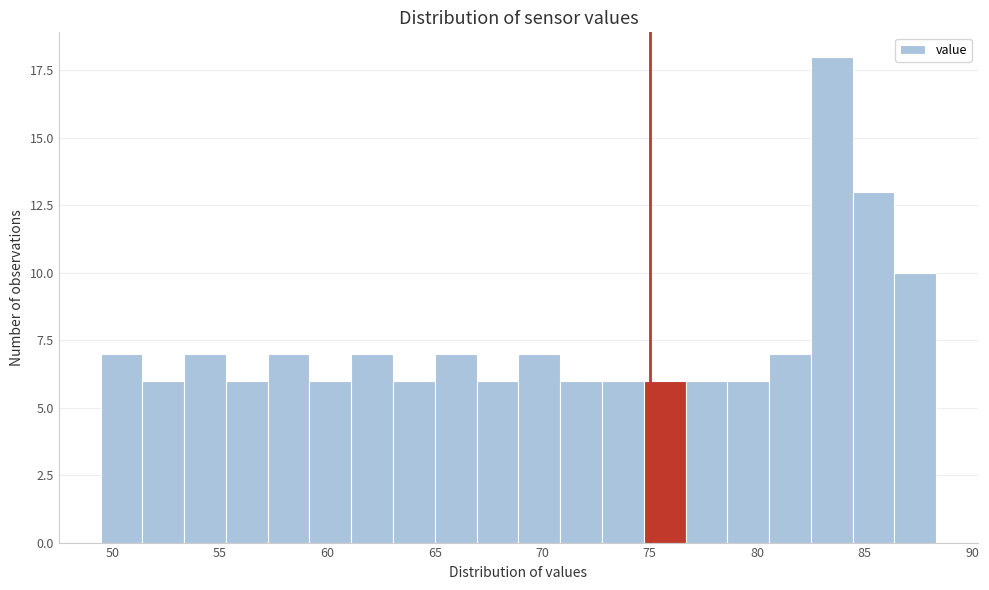

Around what value on the x-axis is the tallest bar? Give the approximate position of its centre, as read against the axis.

83.5